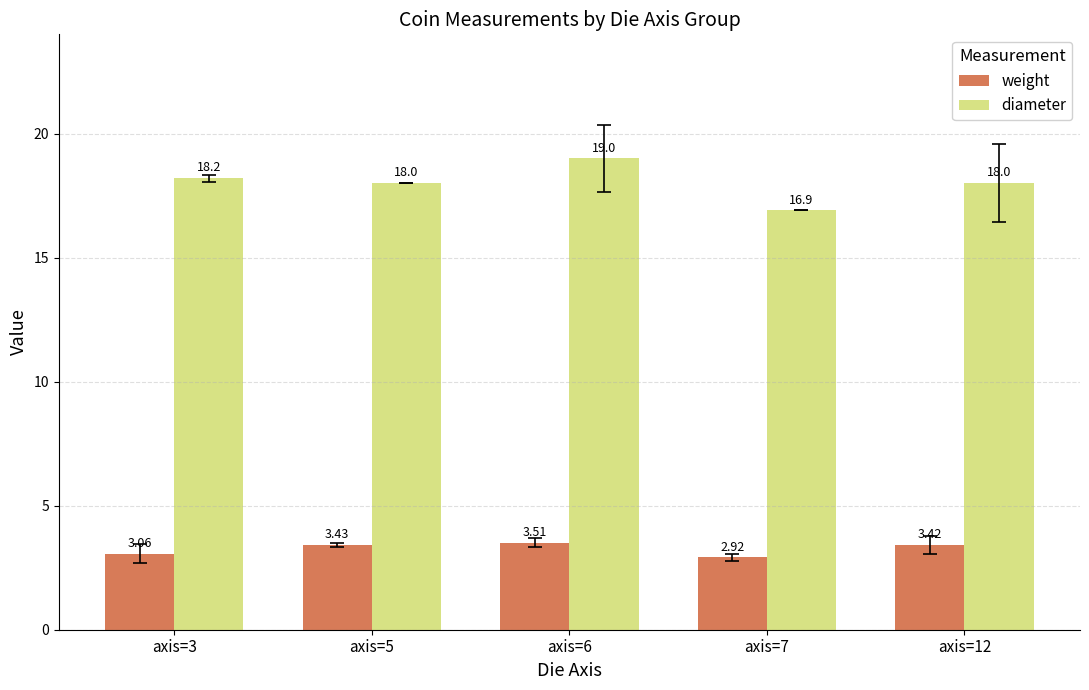

What is the maximum value for diameter?

19.0